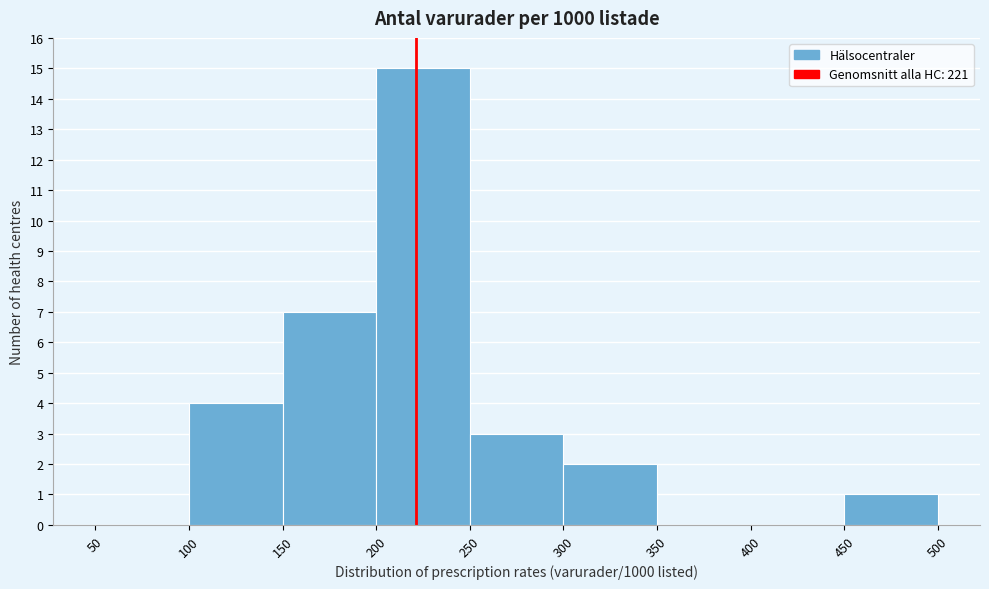

Reading left to right, transcribe this chart: for each bar, give the range it covers on the x-axis and its height. The values are not printed on the chart, so give them approximately, as read against the axis.

50 to 100: 0
100 to 150: 4
150 to 200: 7
200 to 250: 15
250 to 300: 3
300 to 350: 2
350 to 400: 0
400 to 450: 0
450 to 500: 1